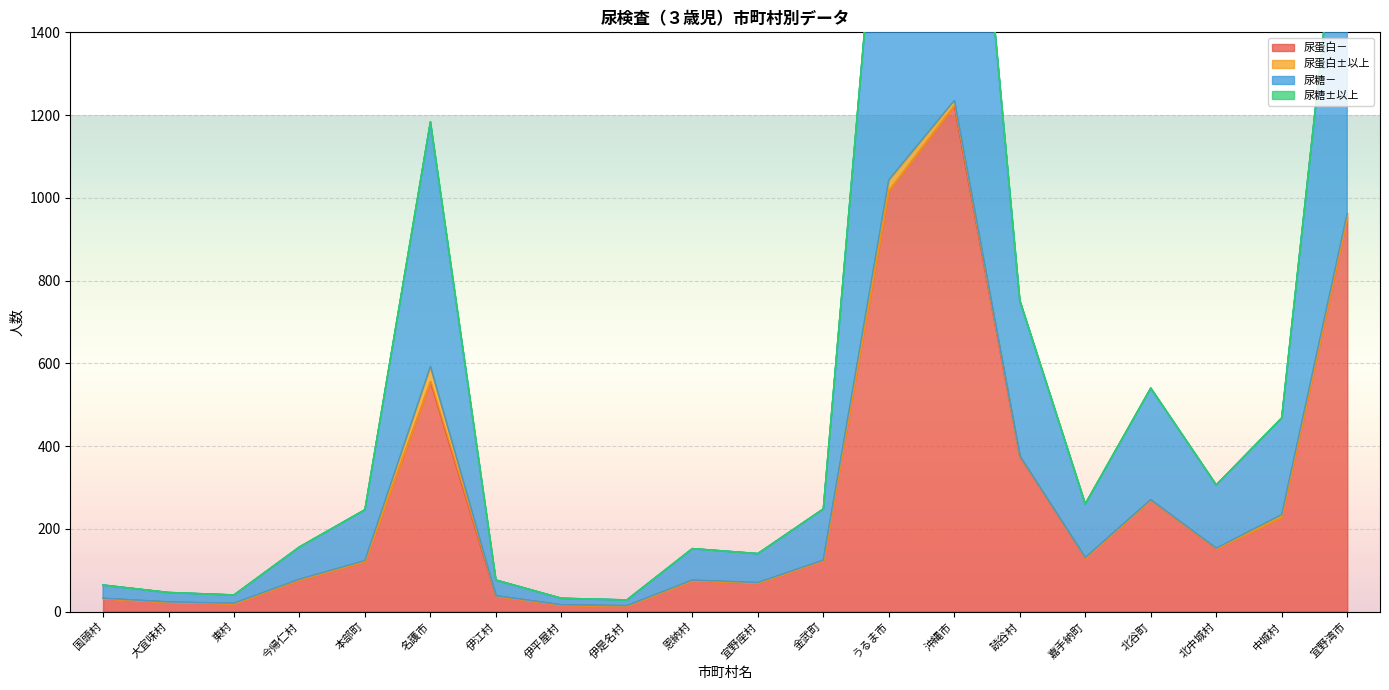

At which category does 尿糖－ reach its first local peak?

名護市